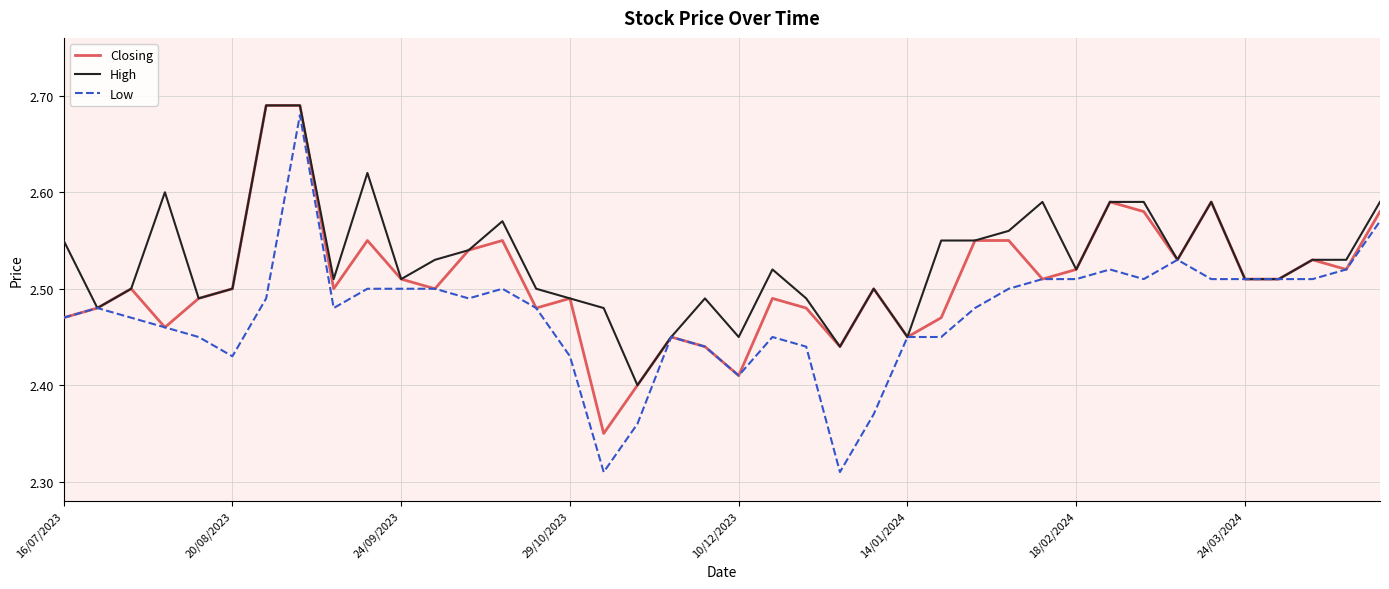

Which series has the largest total across all categories?

High